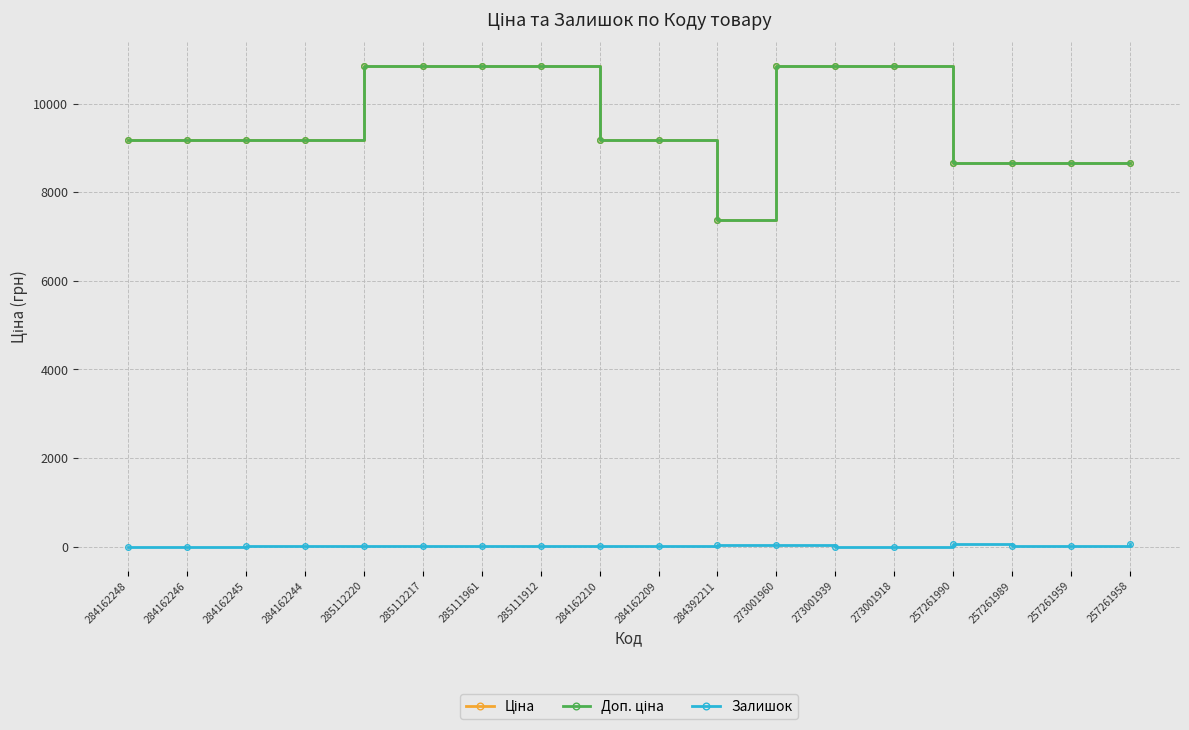

In Залишок, how many points are lower than both neighbors (excluding endpoints)?

5